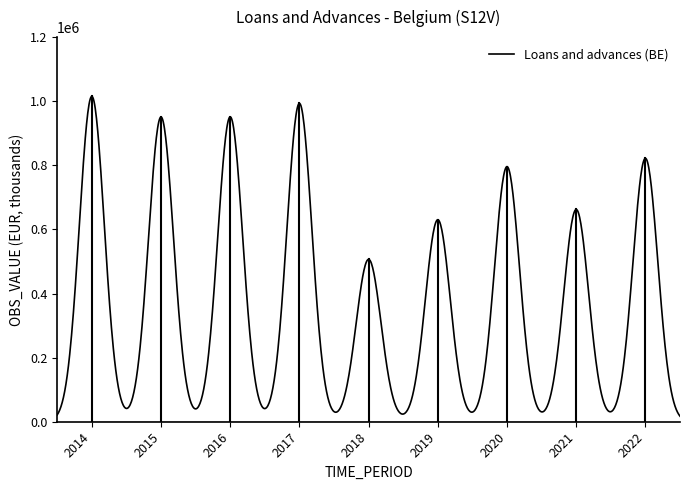

What is the difference between the maximum and minimum values?

997496.4